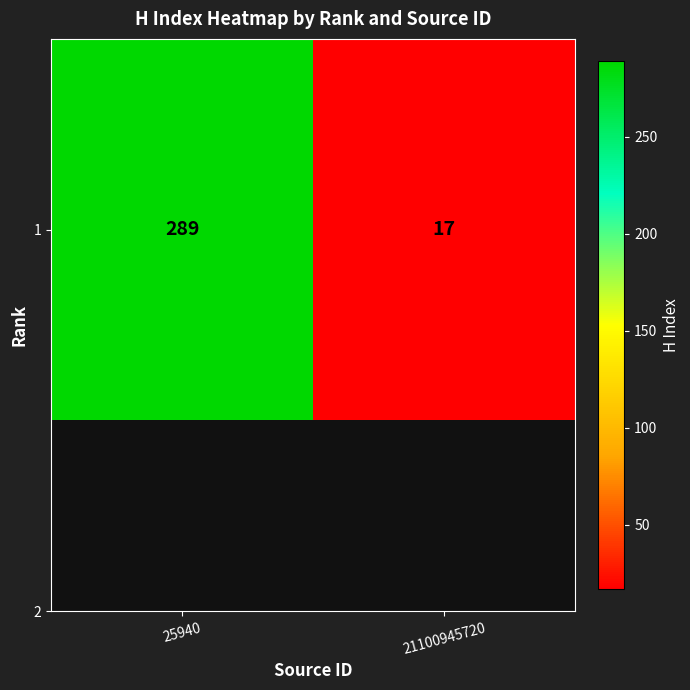

Count the number of categories in the chart.

2